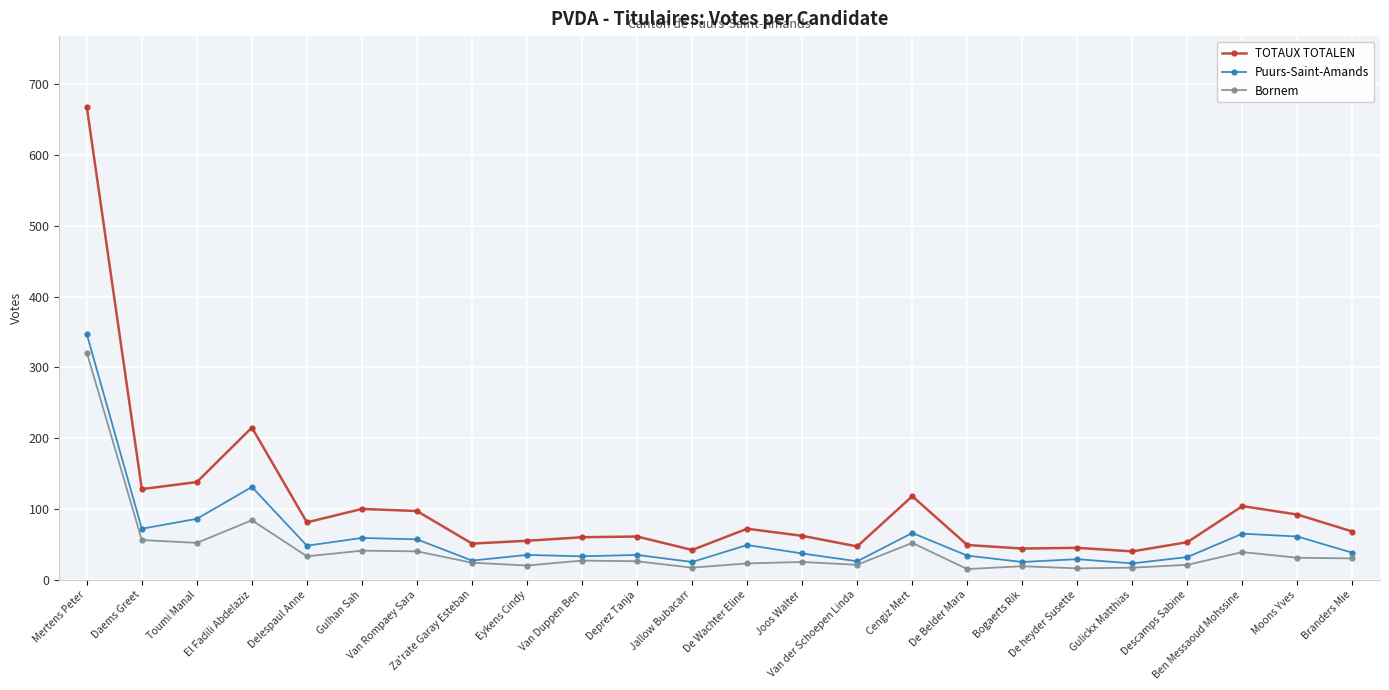

Where is the first local minimum for Puurs-Saint-Amands?

Daems Greet